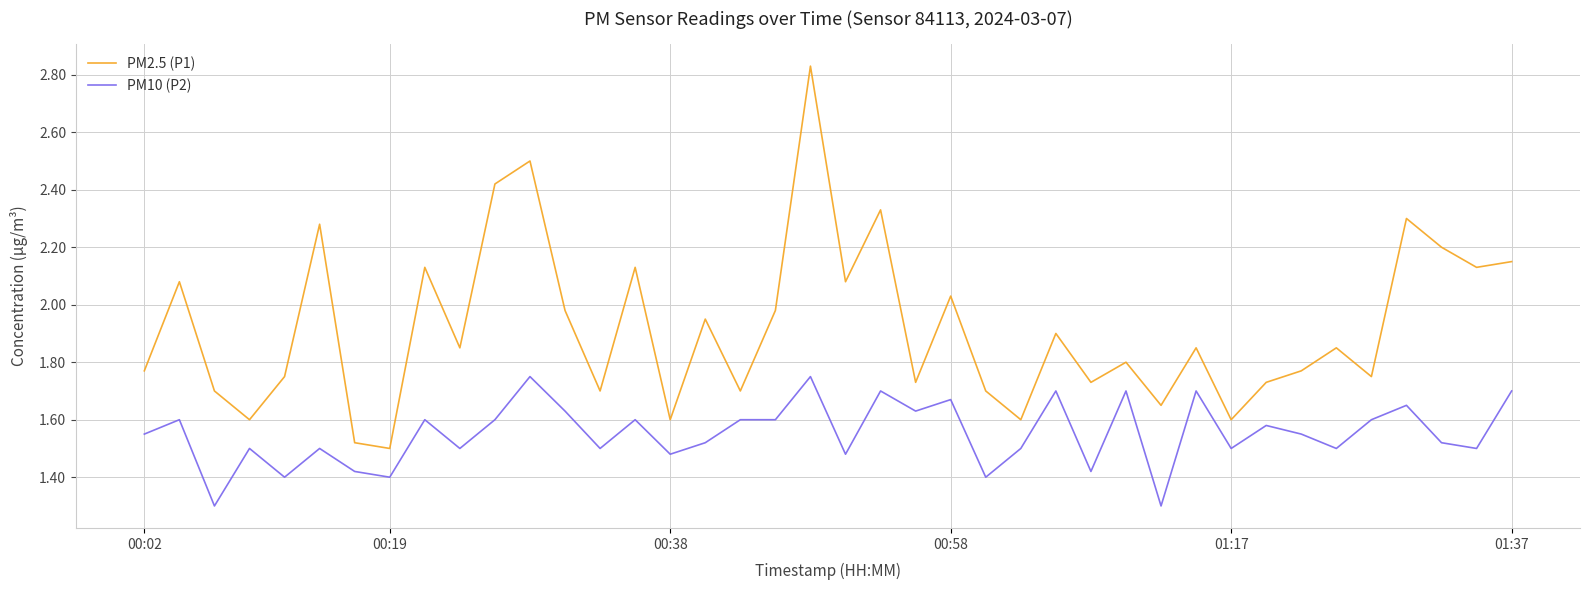

True or false: PM2.5 (P1) and PM10 (P2) intersect in this chart.

False